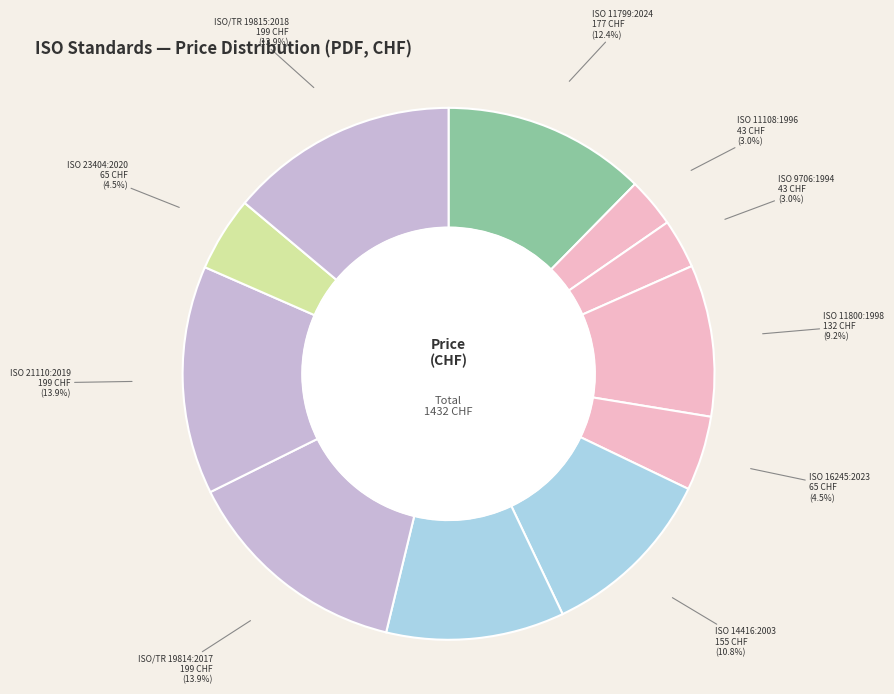

Count the number of slices in the pie.

11